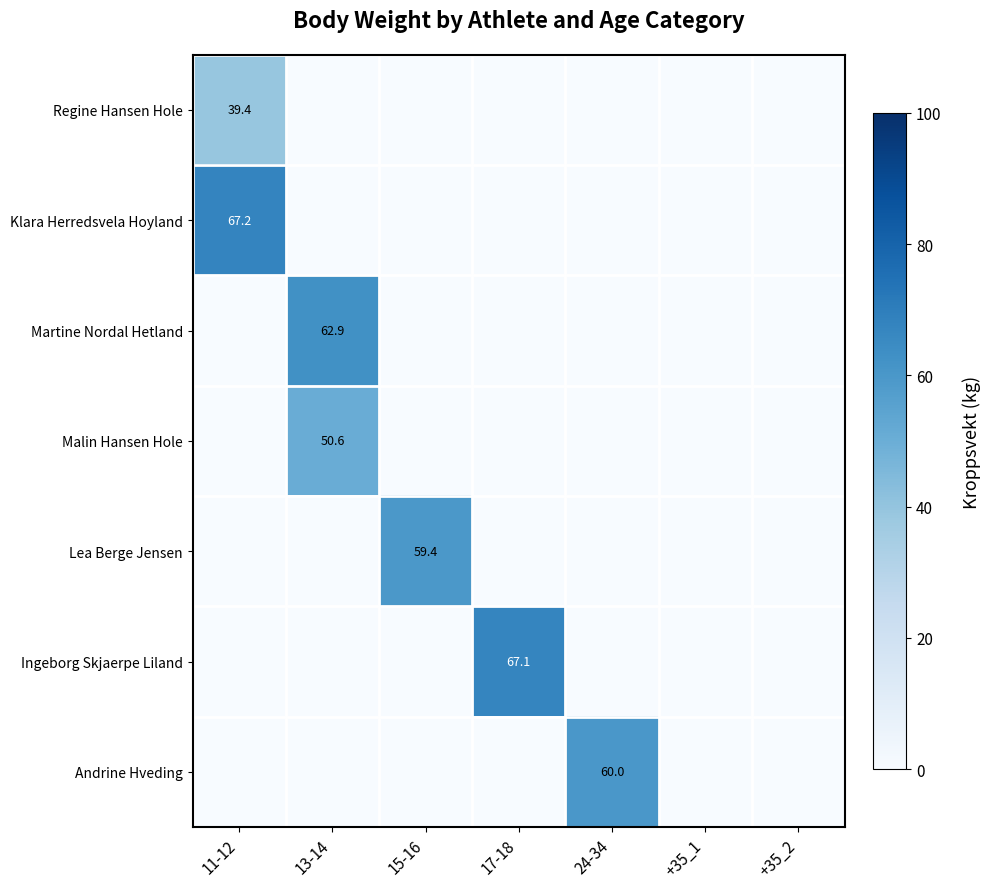

The Klara Herredsvela Hoyland series shows 120.2 at 11-12. True or false?

False